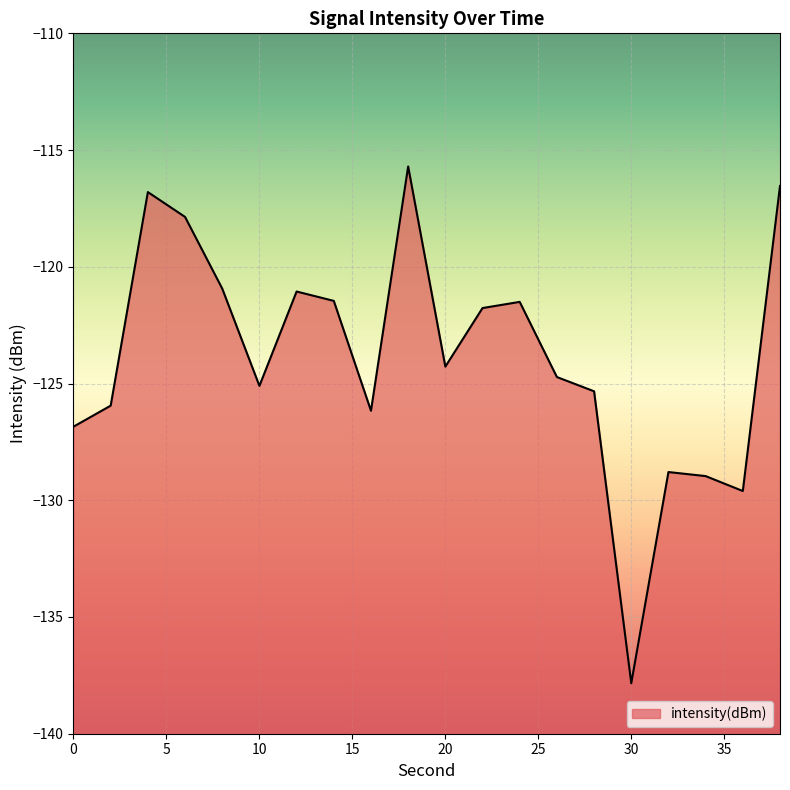

True or false: the data shows -129.6 at 36.

True